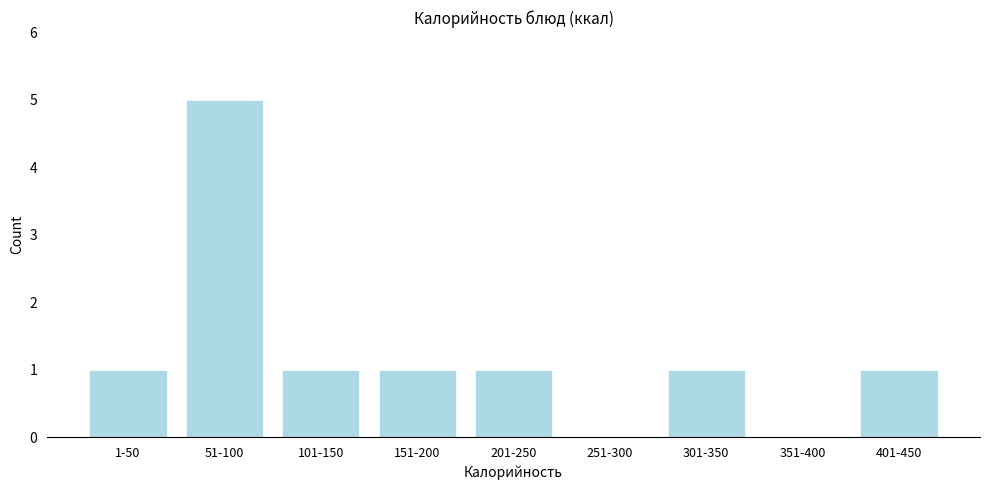

Reading left to right, list all the values displayed in this chart.

1-50=1	51-100=5	101-150=1	151-200=1	201-250=1	251-300=0	301-350=1	351-400=0	401-450=1